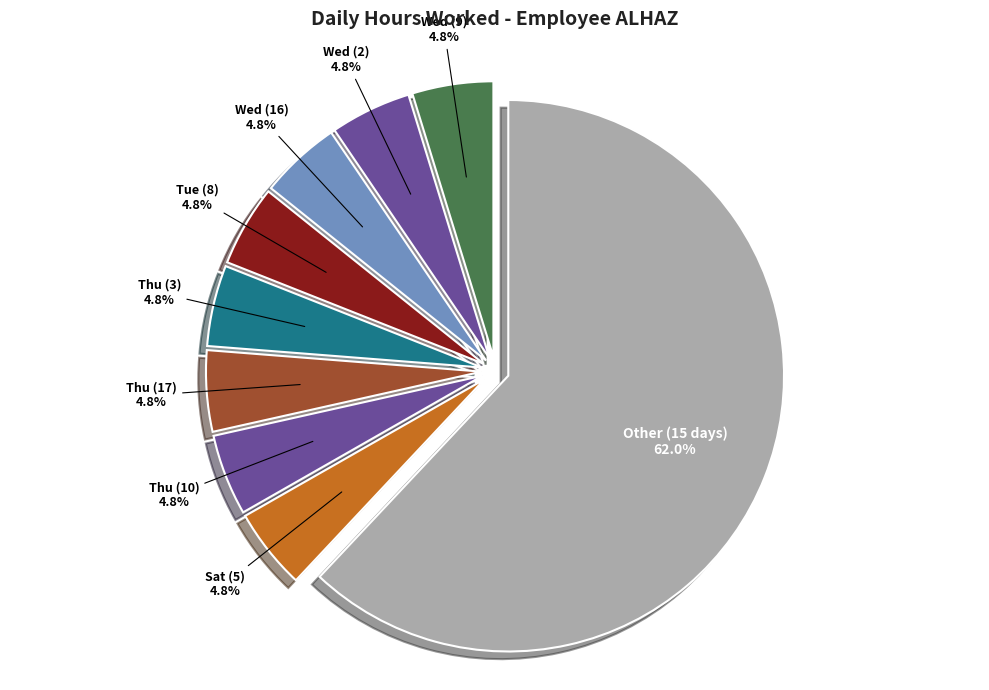

Which slice is the largest?

Other (15 days)